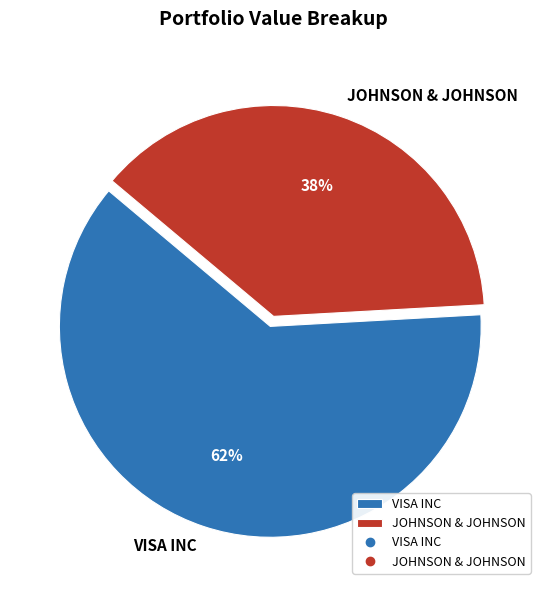

What is the ratio of the value at JOHNSON & JOHNSON to the value at VISA INC?

0.6